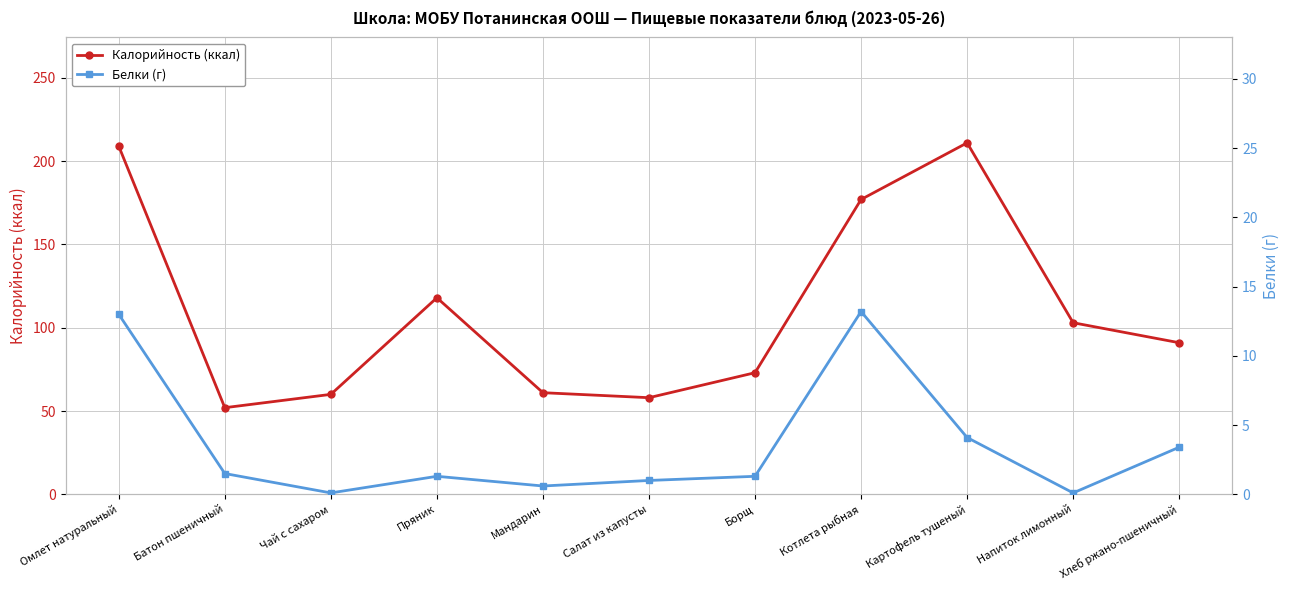

What are all the series names shown in the legend?

Калорийность (ккал), Белки (г)